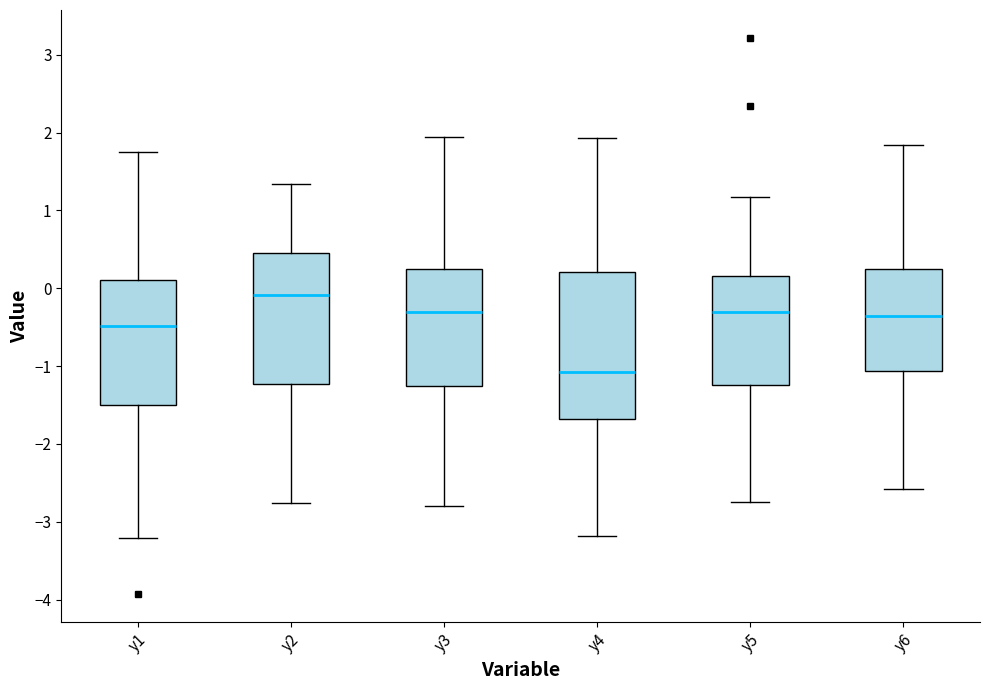

Which box is the tallest, from its lower edge to its upper edge?

y4